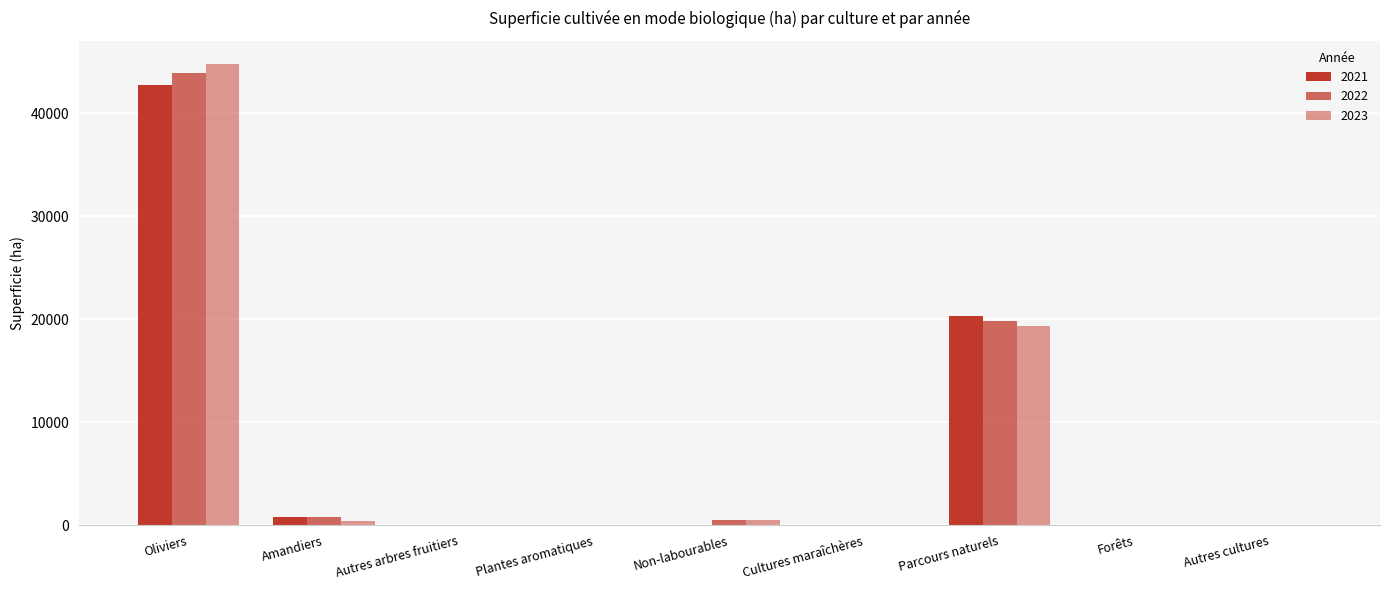

How many data points in 2021 are above 9?

5